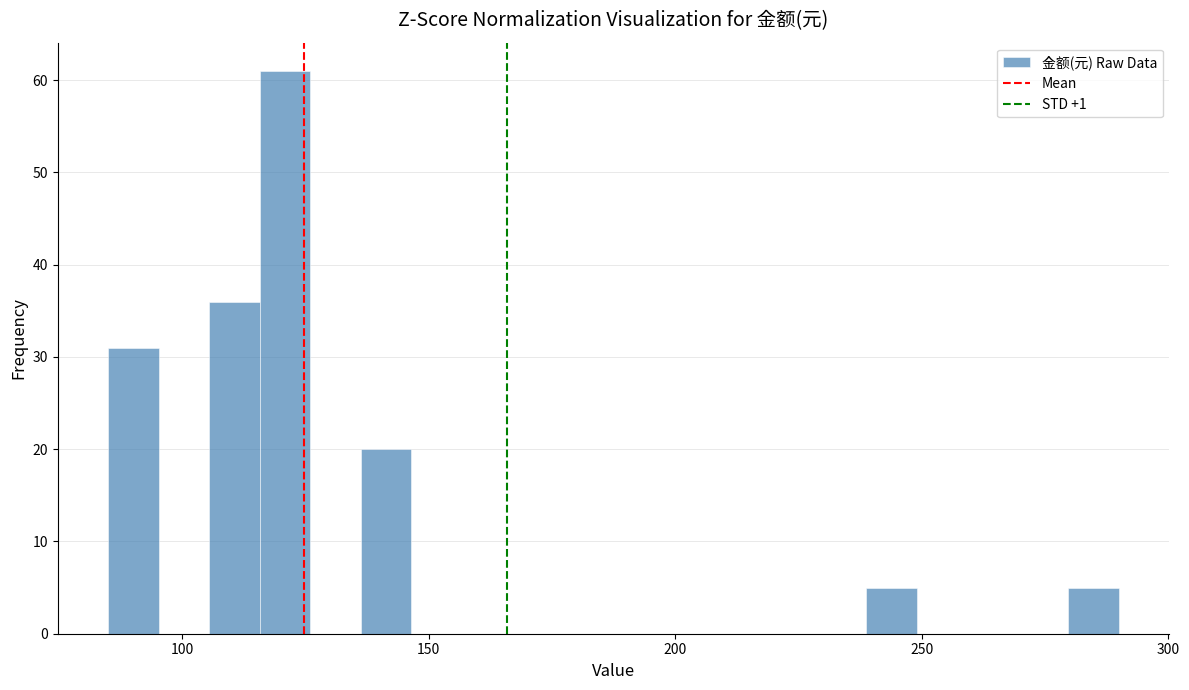

Read against the x-axis, roughly where is the centre of the tallest bar?

120